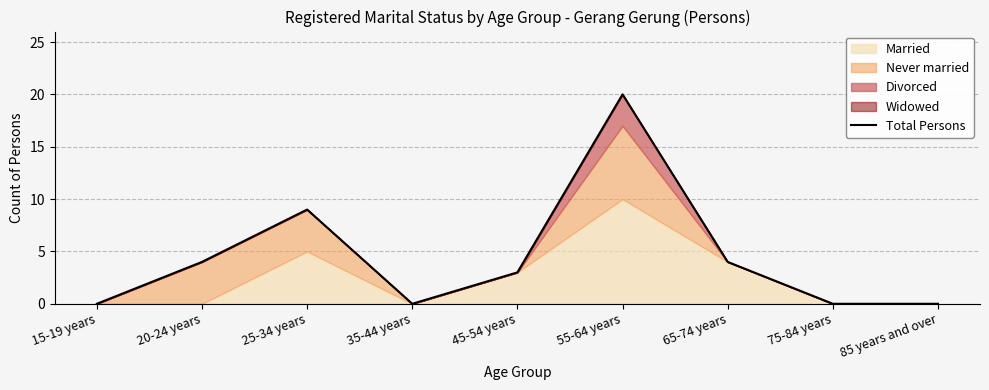

List the labels in order of value, smallest first.

15-19 years, 35-44 years, 75-84 years, 85 years and over, 45-54 years, 20-24 years, 65-74 years, 25-34 years, 55-64 years